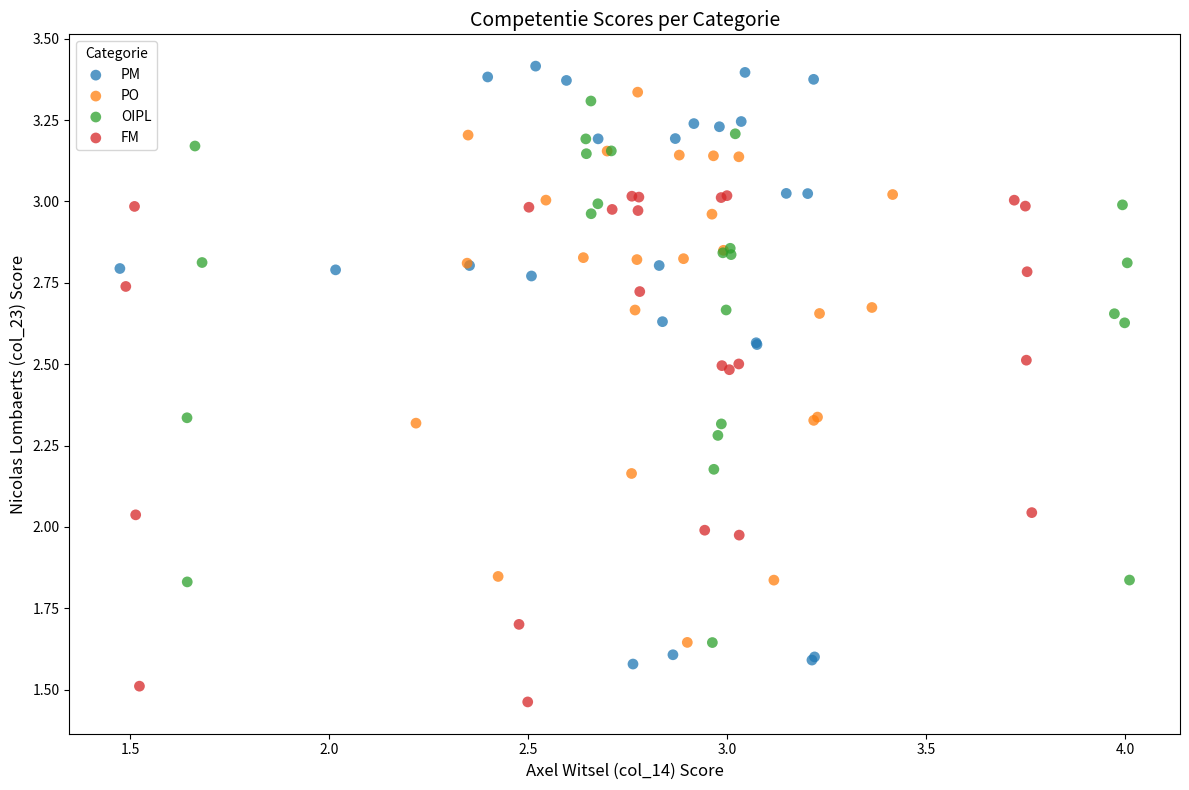

Which series contains the highest Y value?

PM